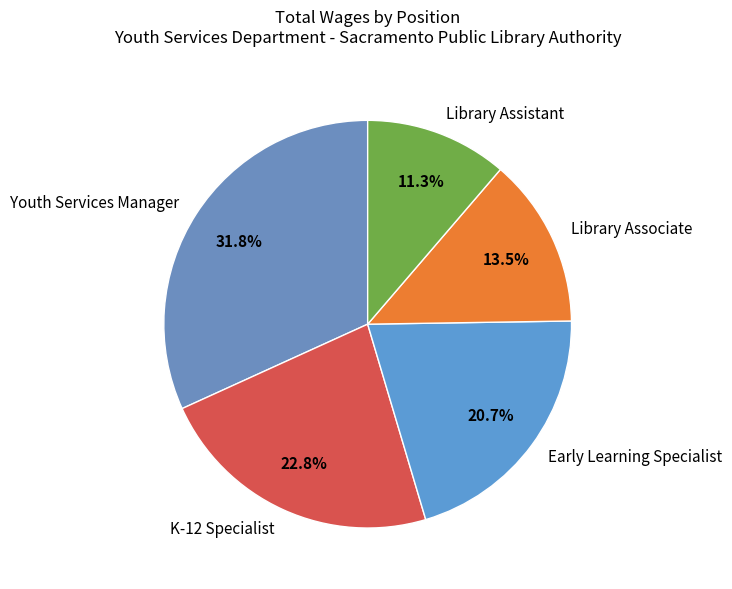

Approximately how many times larger is the value at K-12 Specialist compared to Library Associate?

1.7